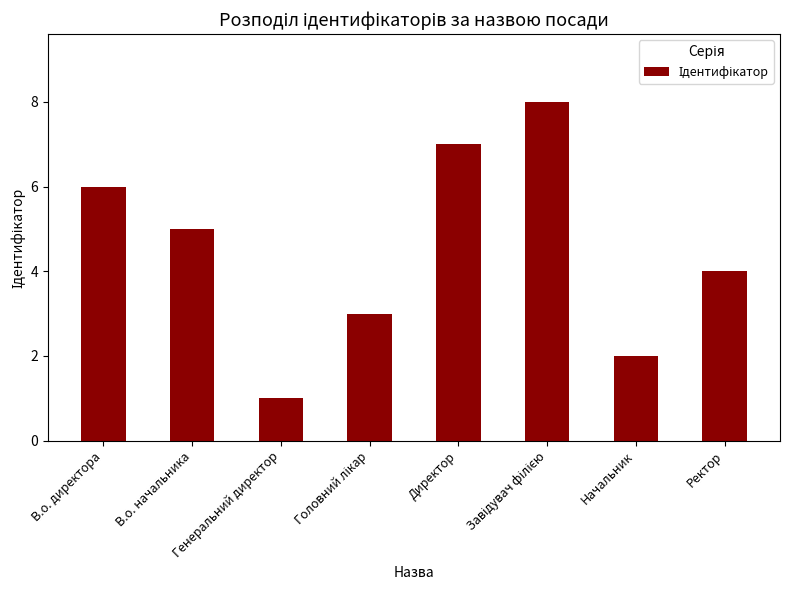

Reading left to right, transcribe all the data shown in this chart.

6	5	1	3	7	8	2	4